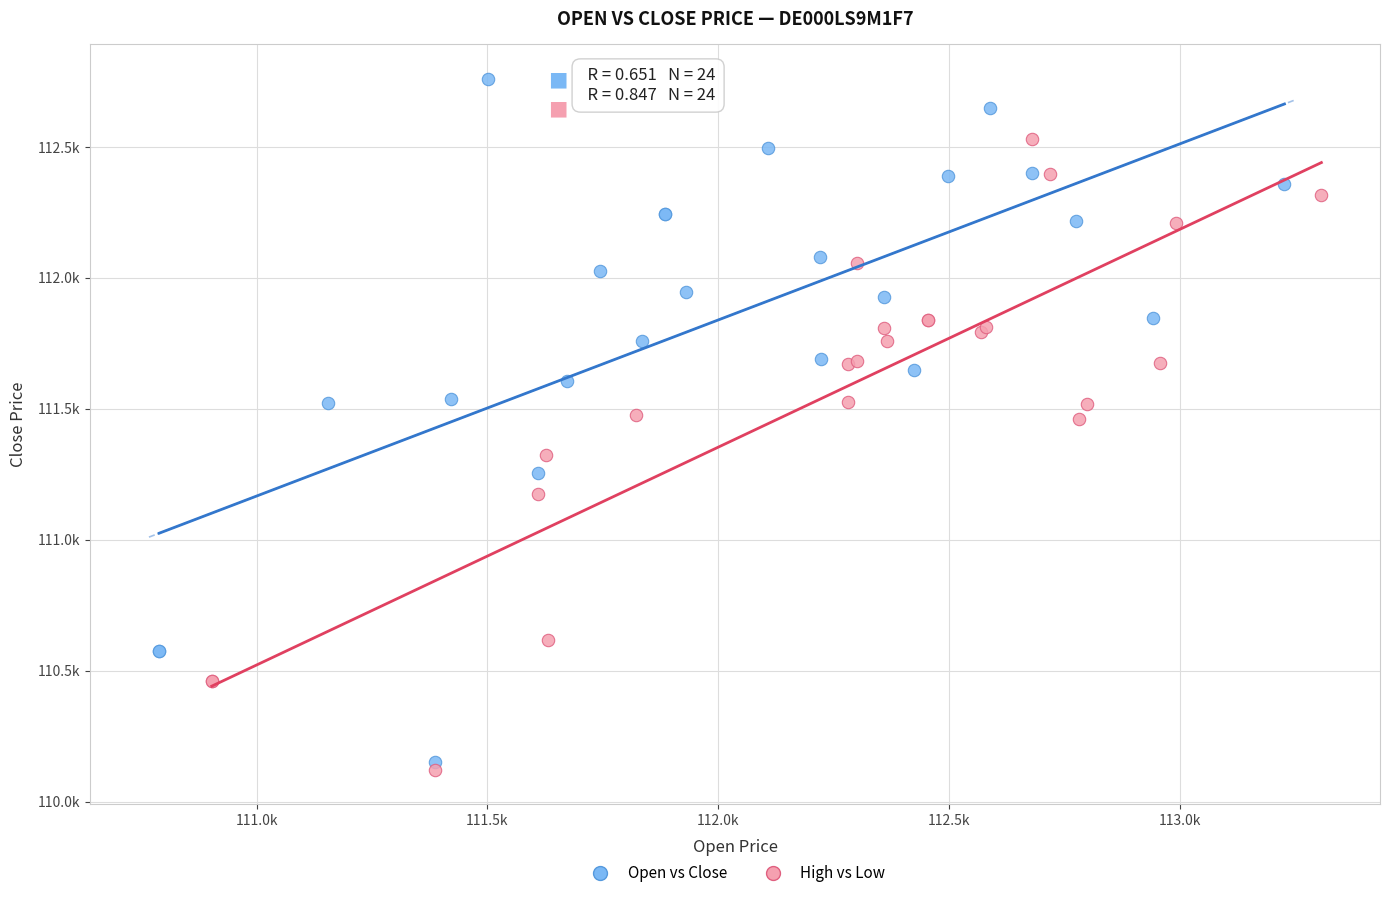

Which series contains the lowest Y value?

High vs Low